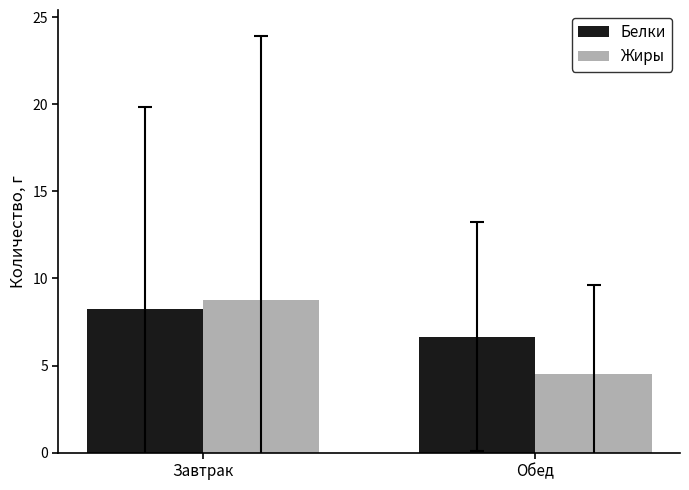

What are all the series names shown in the legend?

Белки, Жиры